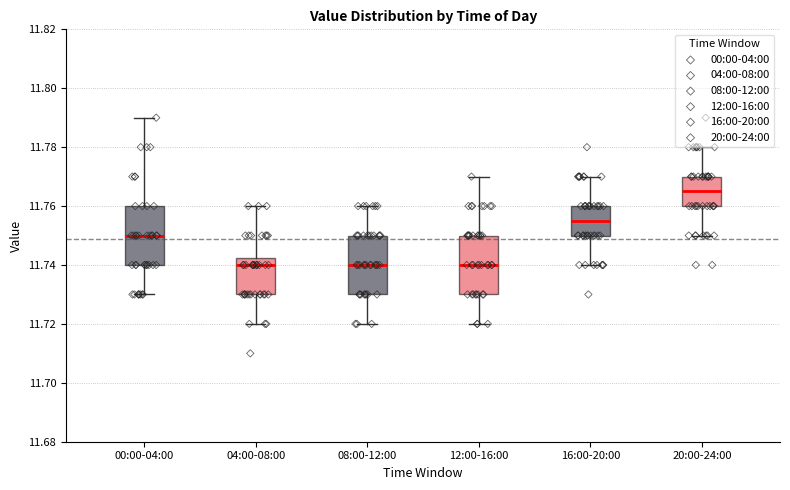

Reading left to right, read every box against the y-axis: the position of its median line, the range the box covers, and the ends of its whiskers. The values are not printed on the chart, so give them approximately, as read against the axis.

00:00-04:00: median 11.750, box 11.740 to 11.760, whiskers 11.730 to 11.790
04:00-08:00: median 11.740, box 11.730 to 11.742, whiskers 11.720 to 11.760
08:00-12:00: median 11.740, box 11.730 to 11.750, whiskers 11.720 to 11.760
12:00-16:00: median 11.740, box 11.730 to 11.750, whiskers 11.720 to 11.770
16:00-20:00: median 11.756, box 11.750 to 11.760, whiskers 11.740 to 11.770
20:00-24:00: median 11.766, box 11.760 to 11.770, whiskers 11.750 to 11.780